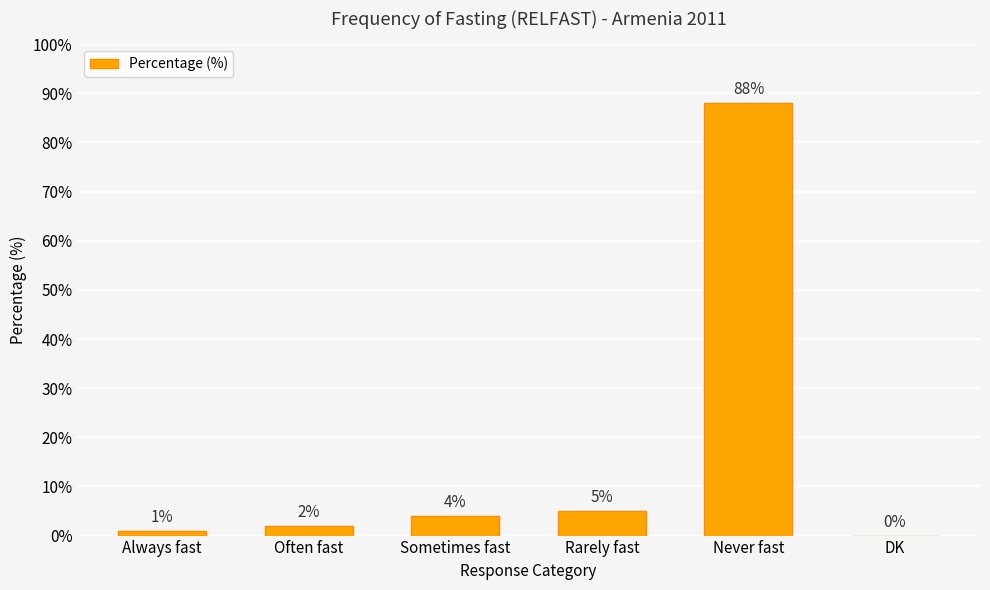

What is the average value?

17